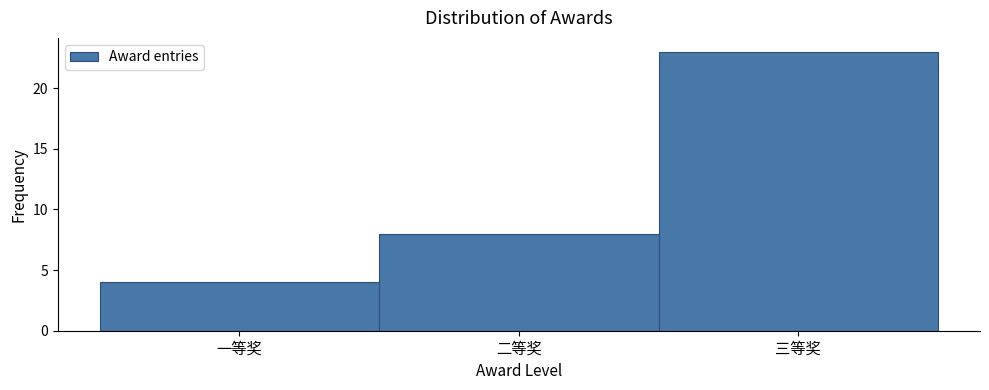

Reading left to right, extract all data points from this chart.

一等奖=4	二等奖=8	三等奖=23